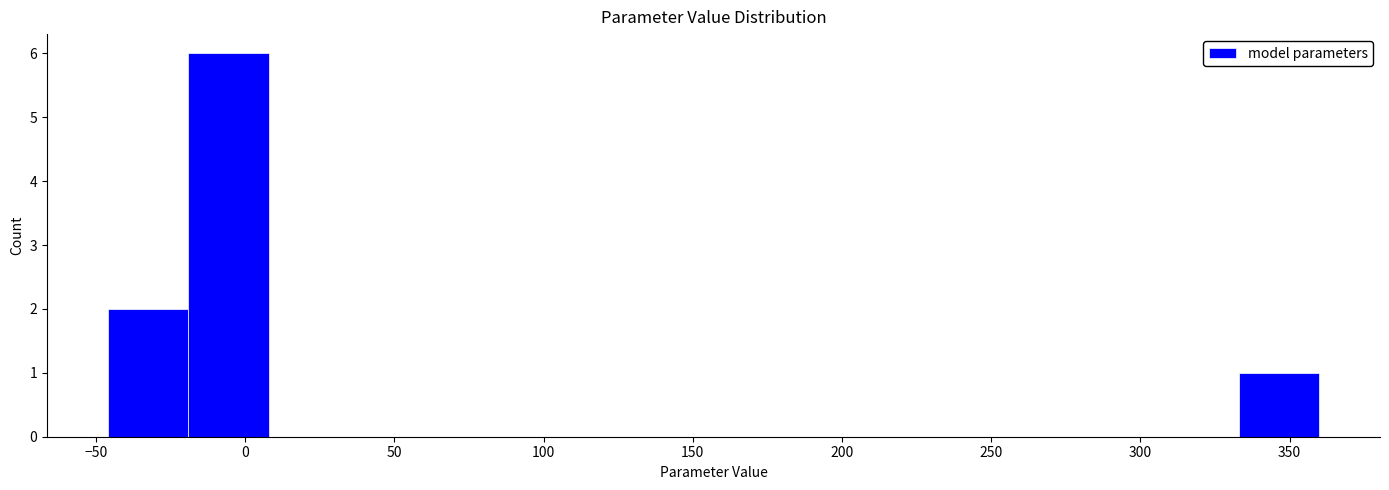

What is the height of the bar covering -20 to 10 on the x-axis? Neither the bar edges nor the heights are printed on the chart, so give them approximately, as read against the axes.

6